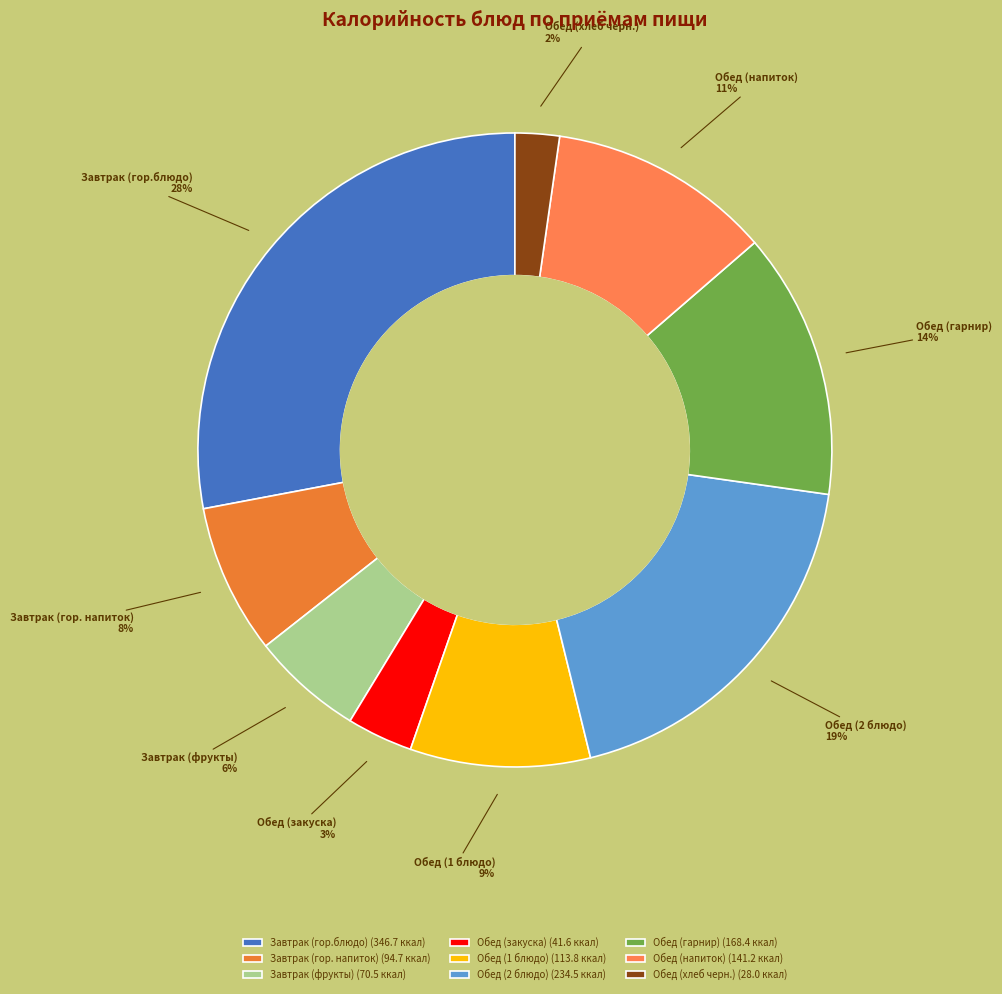

To the nearest percent, what is the difference between the Обед (гарнир) and Завтрак (фрукты) slice percentages?

8%